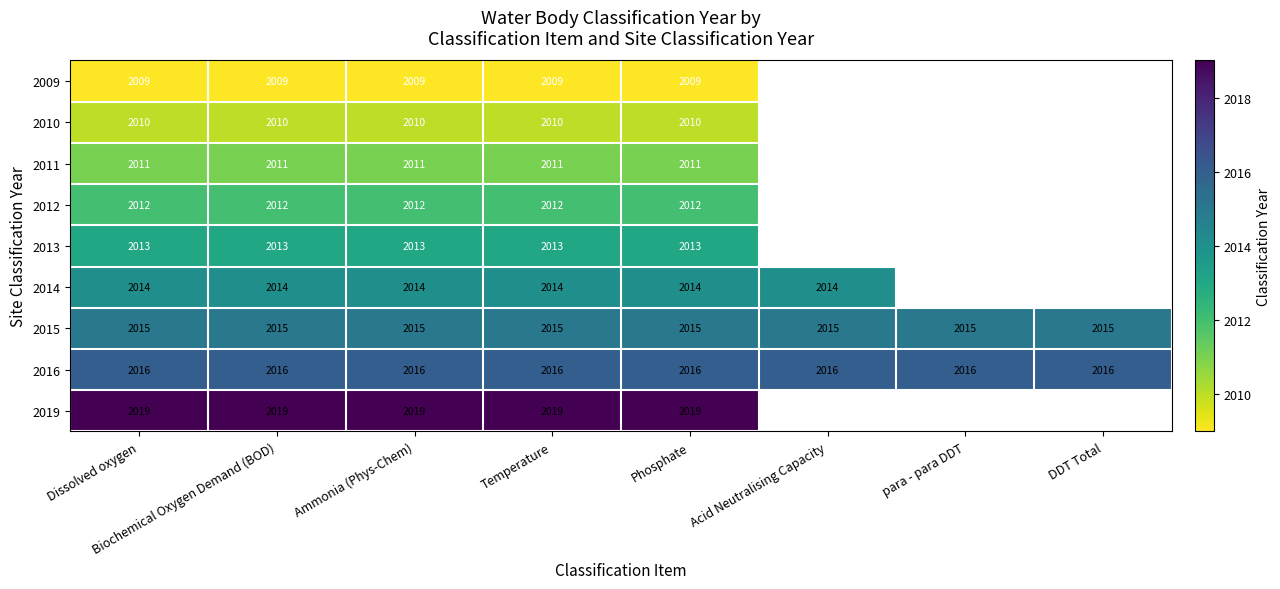

At Biochemical Oxygen Demand (BOD), list the series in order from largest to smallest.

2019, 2016, 2015, 2014, 2013, 2012, 2011, 2010, 2009